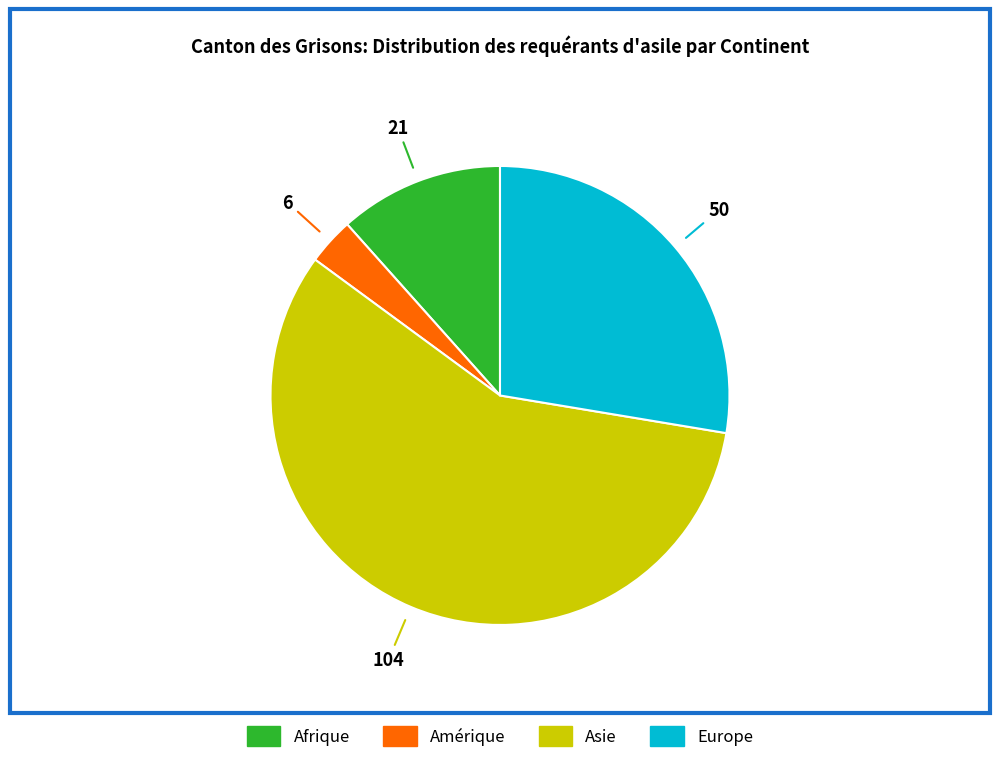

Combined, do Afrique and Amérique account for over 50%?

No